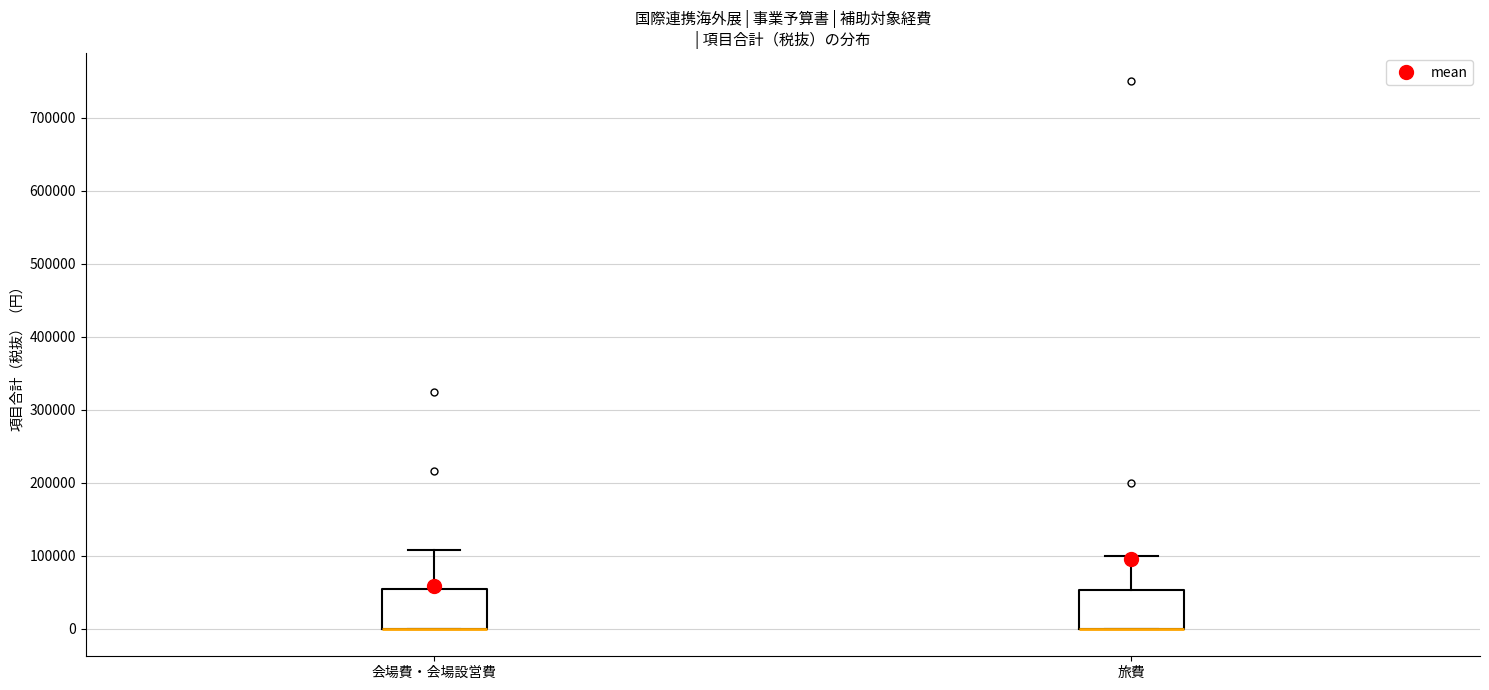

Where is the lower edge of the box for 旅費 on the y-axis? The values are not printed on the chart, so give them approximately, as read against the axis.

0